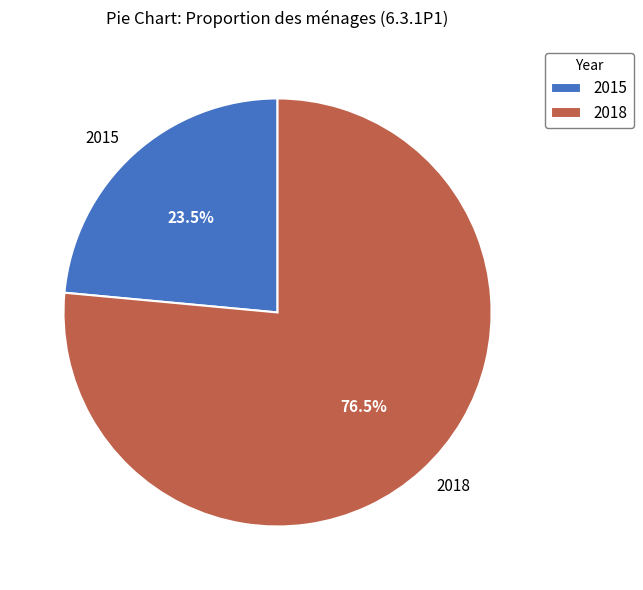

Does any single category account for the majority?

Yes